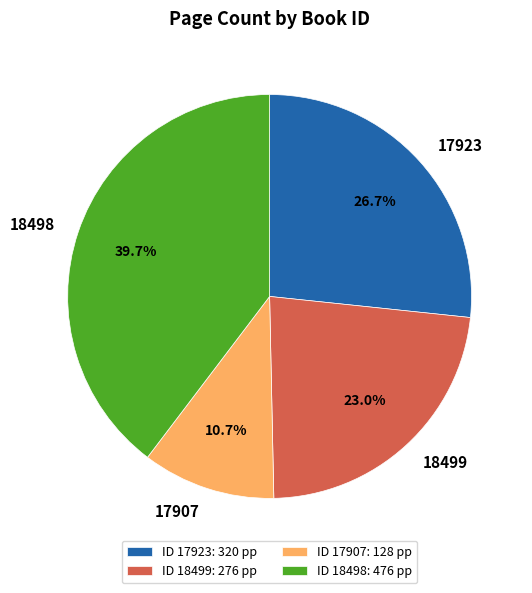

What is the total percentage of 18498 and 17907?

50.3%